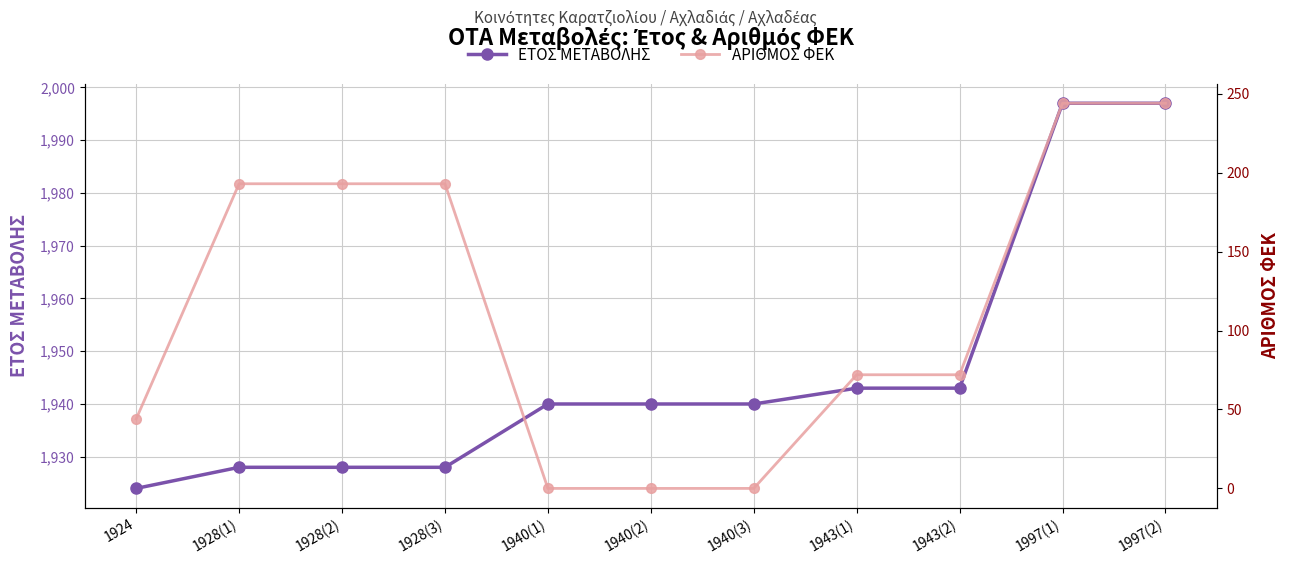

How many lines are shown in the chart?

2